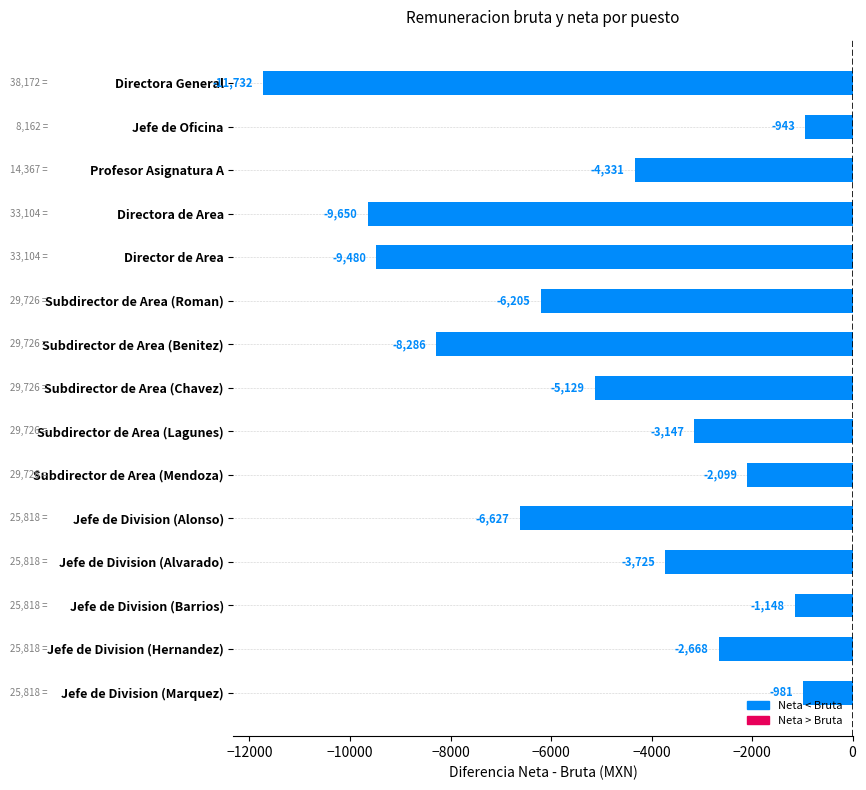

Which category has the highest value across all series?

Jefe de Oficina